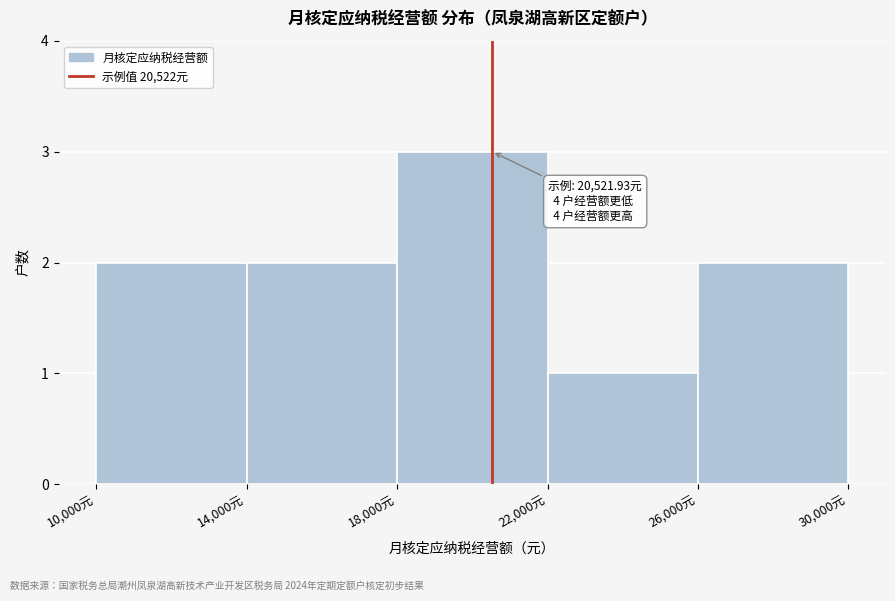

Over which range of the x-axis is the bar tallest?

18000 to 22000